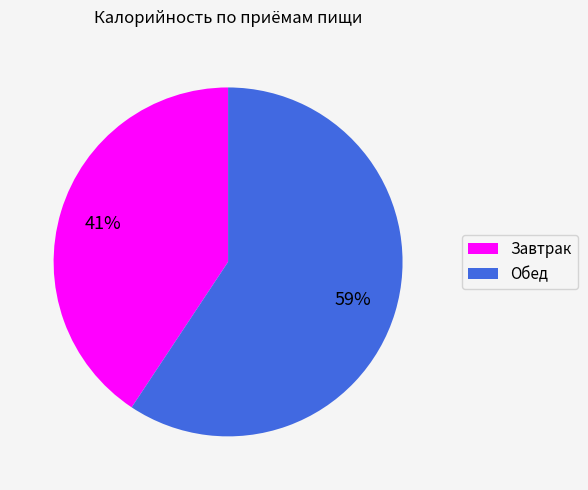

What percentage is the Завтрак slice, to the nearest percent?

41%